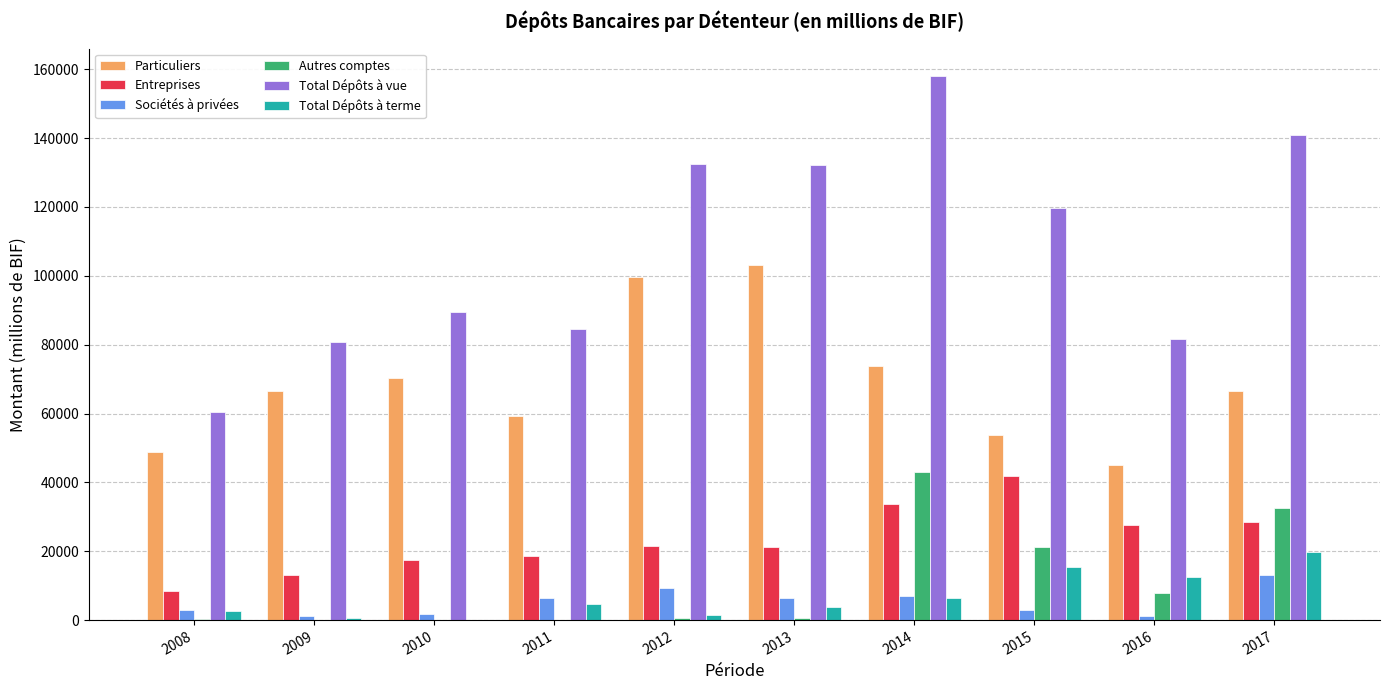

The value of Entreprises at 2015 is 41922.5. True or false?

True